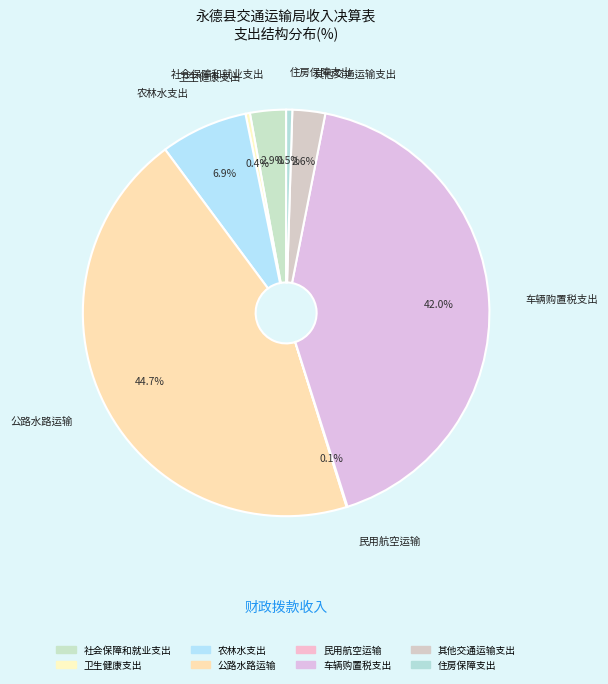

Is it true that 其他交通运输支出 is 13% of the pie?

False